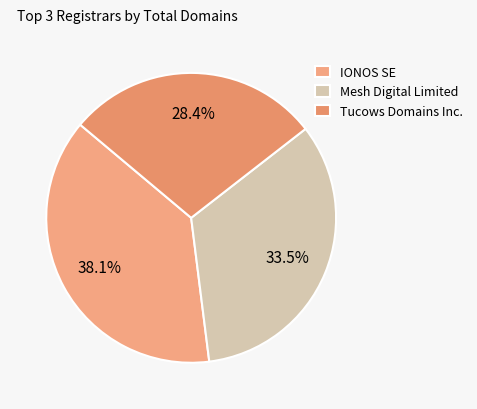

Count the number of slices in the pie.

3